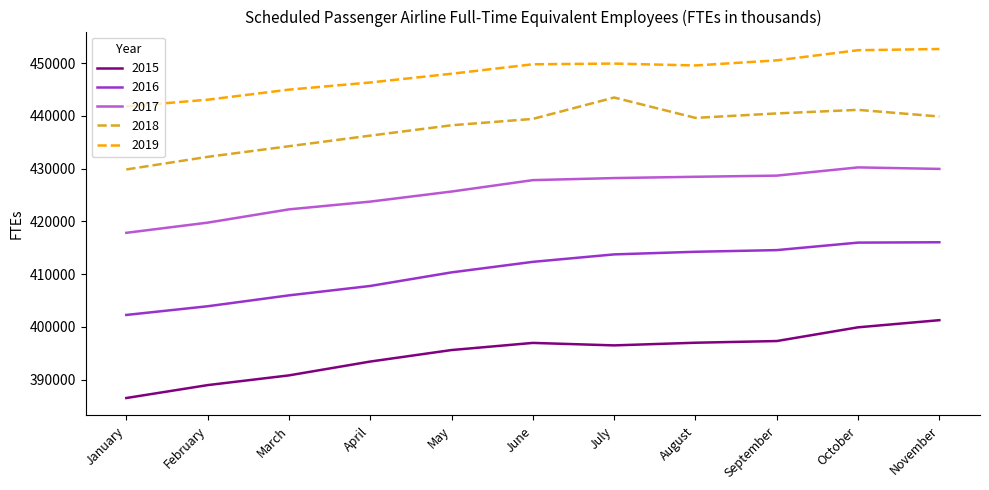

At how many categories does at least one series exceed 429120?

11